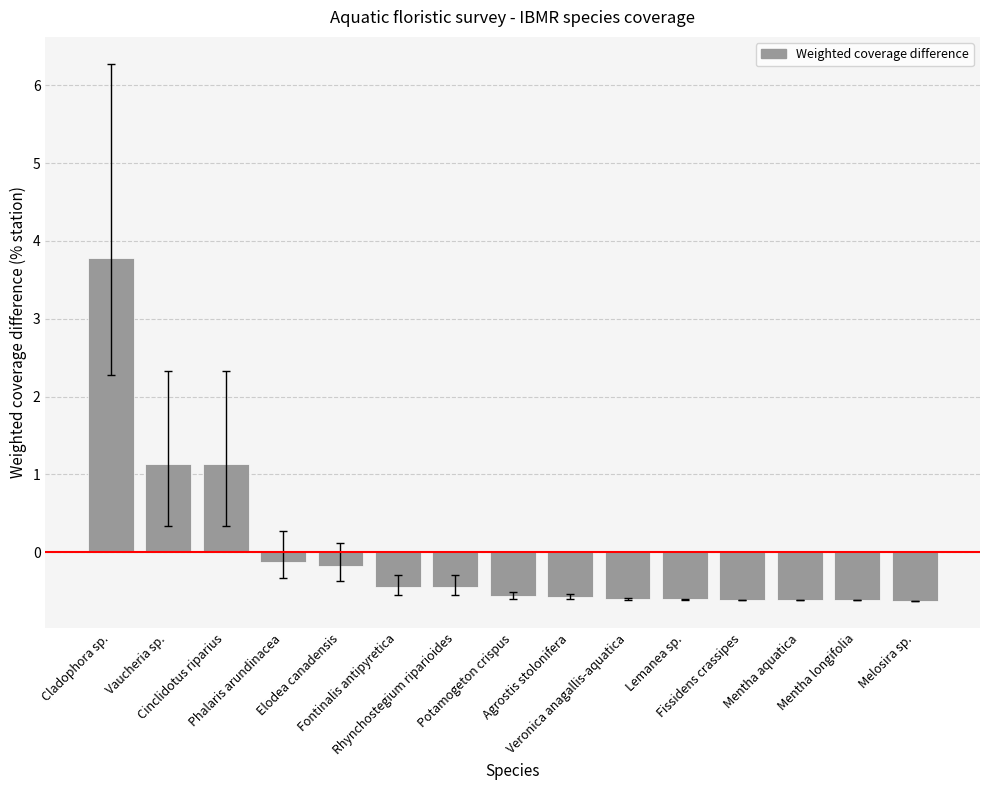

Does the chart contain any negative values?

Yes